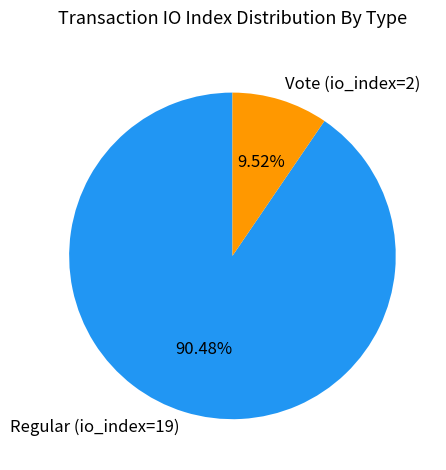

How many segments does this pie chart have?

2